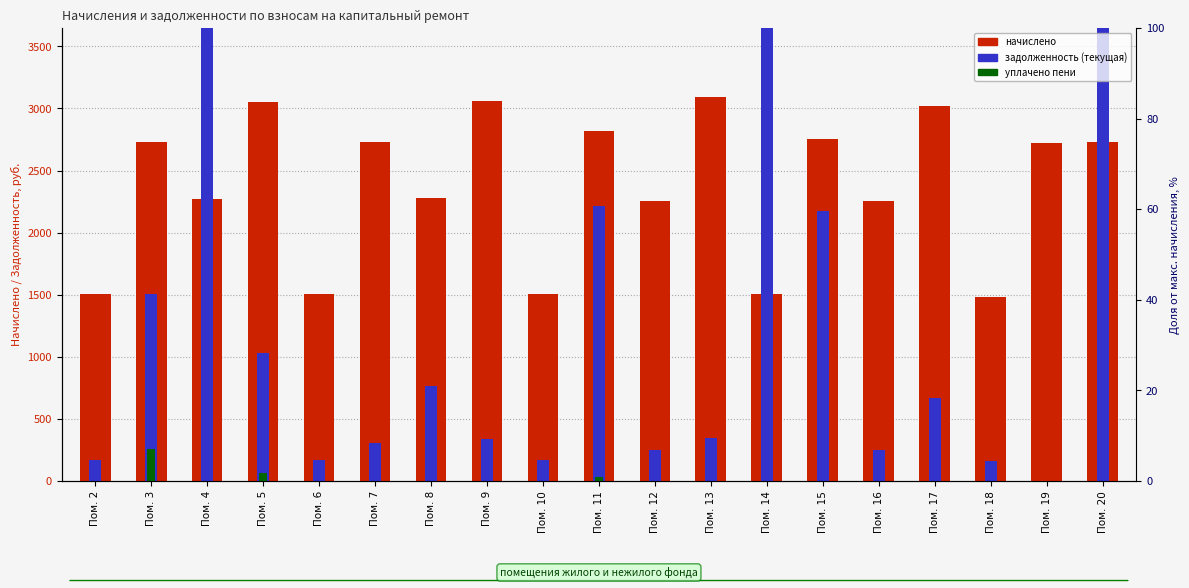

What is the total value across all series at Пом. 6?

1669.5